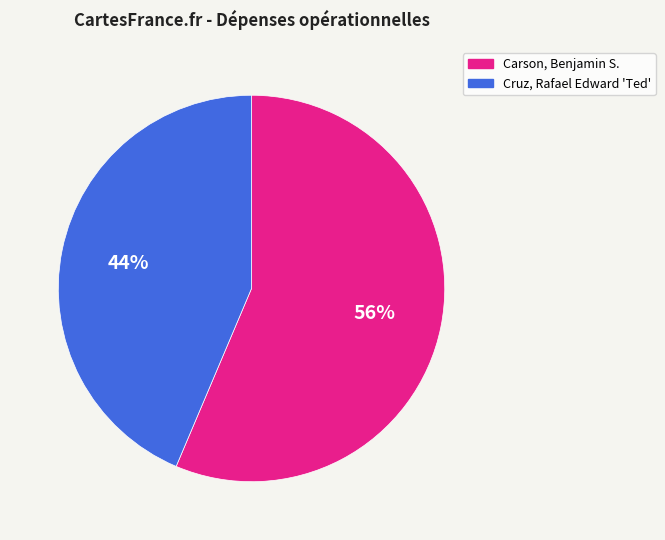

To the nearest percent, what is the combined percentage of Carson, Benjamin S. and Cruz, Rafael Edward 'Ted'?

100%